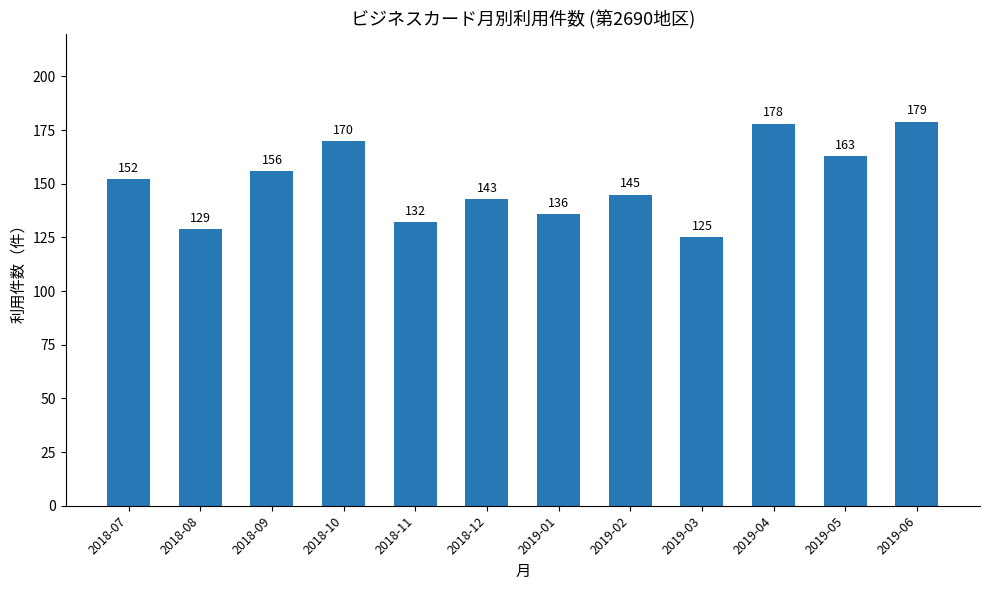

Which has a higher value, 2018-11 or 2019-05?

2019-05